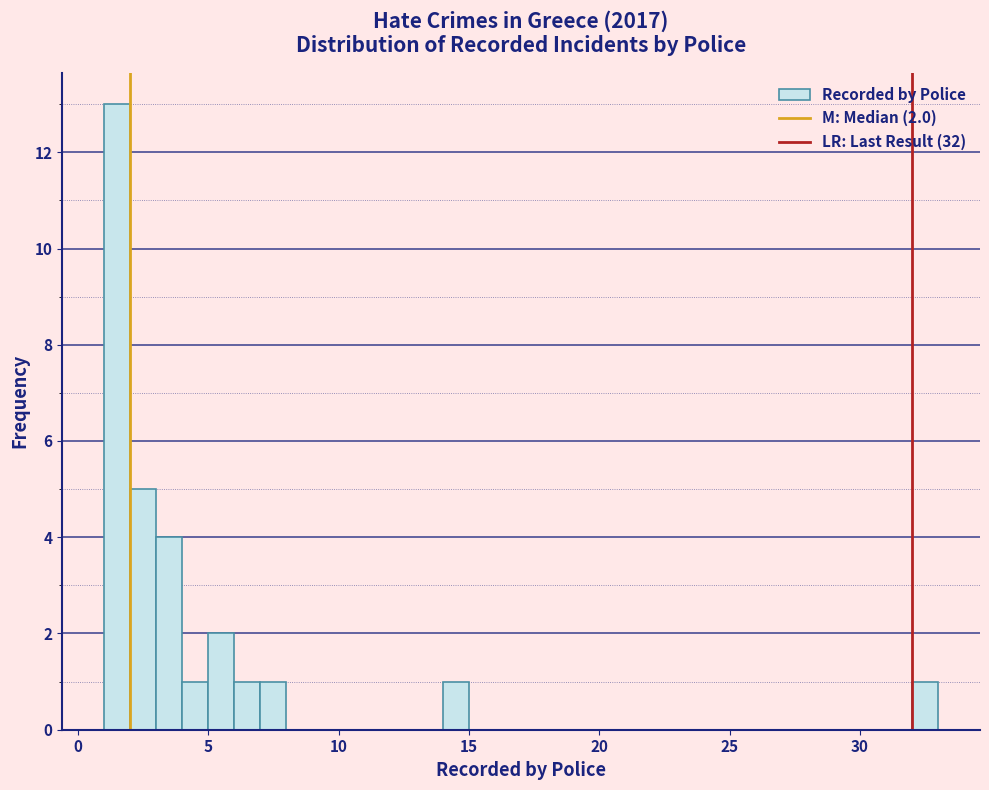

Around what value on the x-axis is the tallest bar? Give the approximate position of its centre, as read against the axis.

1.5